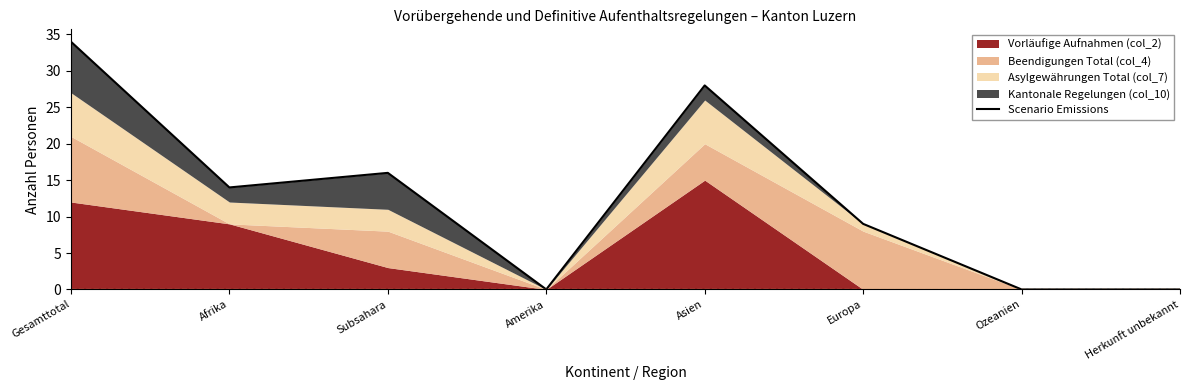

Rank the categories by value from lowest to highest.

Amerika, Ozeanien, Herkunft unbekannt, Europa, Afrika, Subsahara, Asien, Gesamttotal